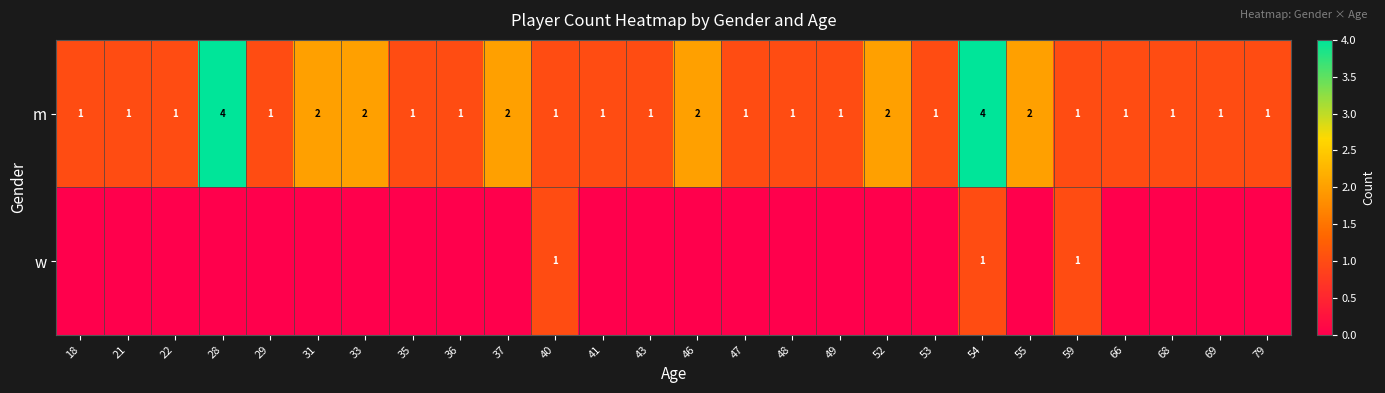

What is the sum of the m values at 28 and 22?

5